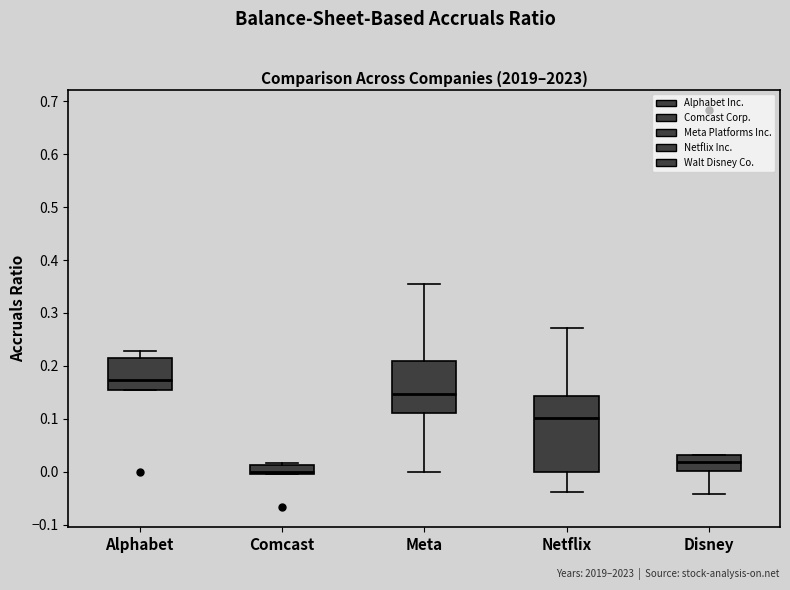

Where is the upper edge of the box for Alphabet on the y-axis? The values are not printed on the chart, so give them approximately, as read against the axis.

0.21